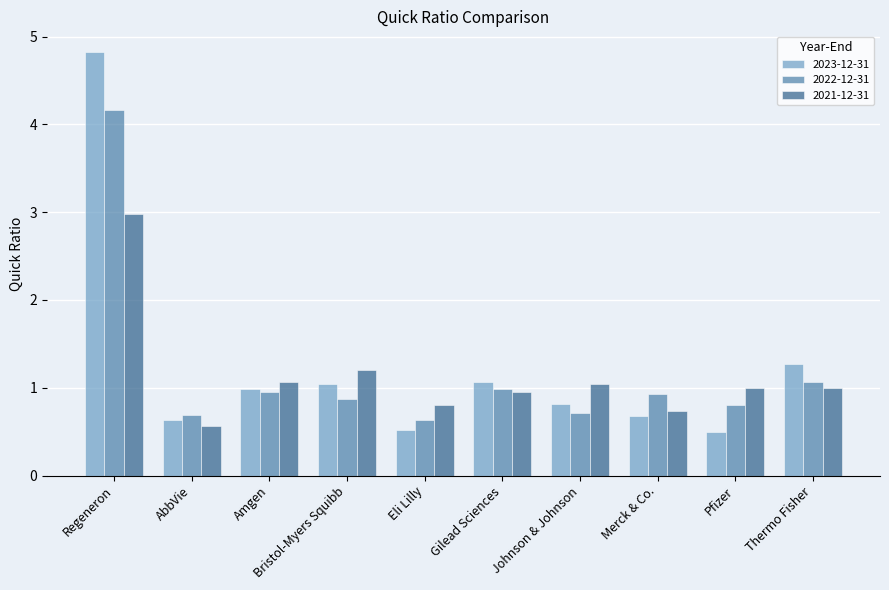

Is it true that 2021-12-31 equals 1.4 at Gilead Sciences?

False